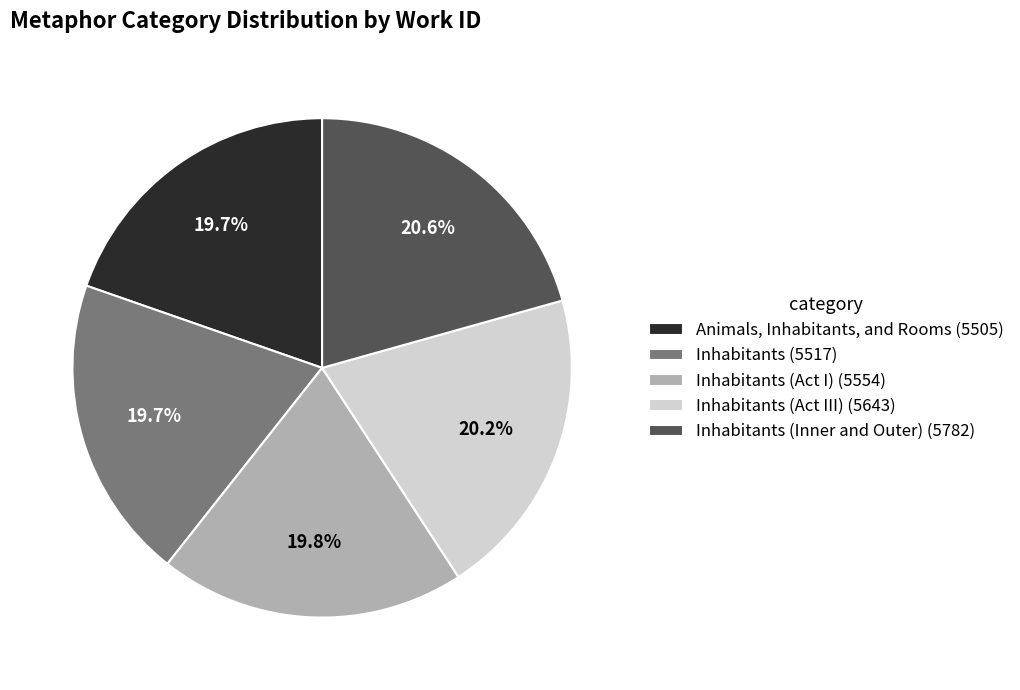

To the nearest percent, what is the average slice percentage?

20%